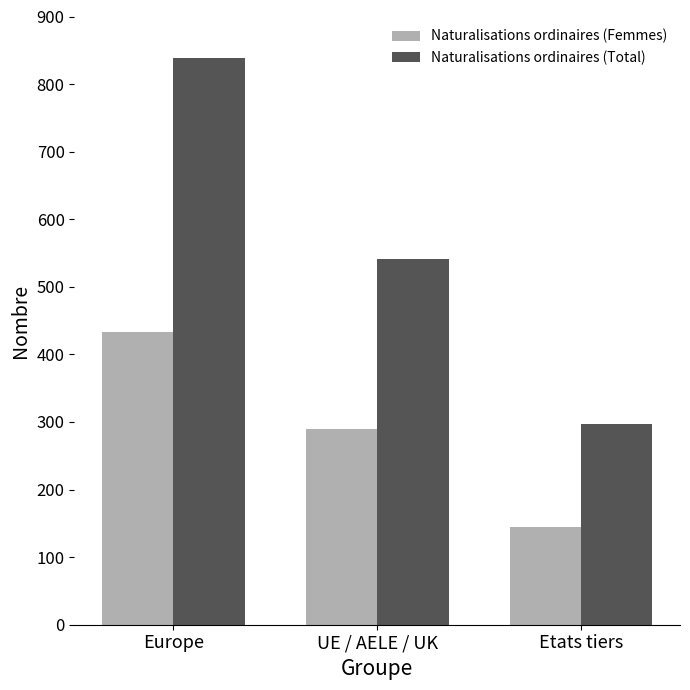

Which category has the highest value in the Naturalisations ordinaires (Femmes) series?

Europe